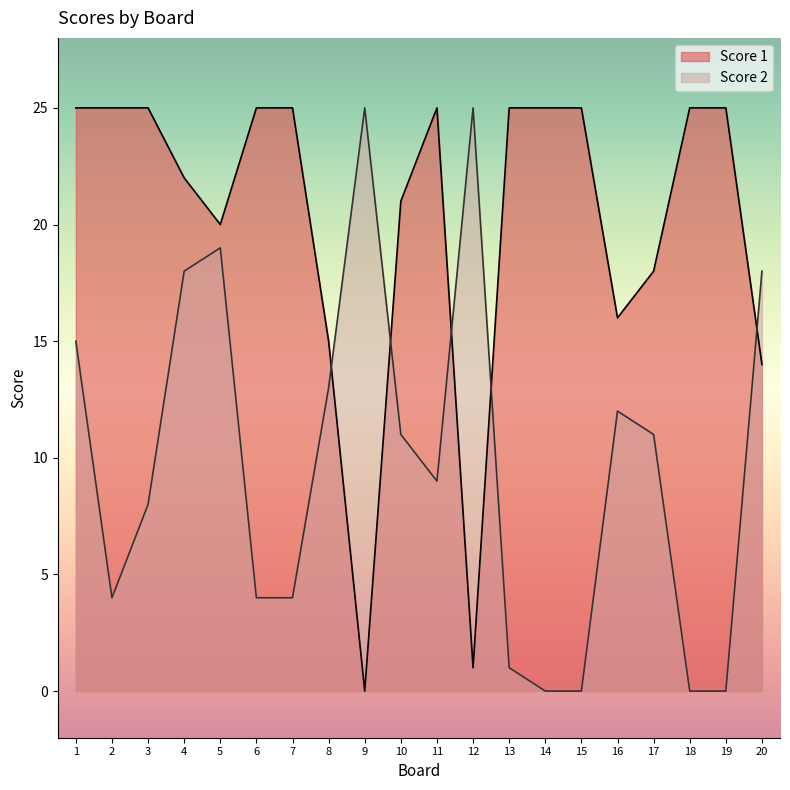

After their last crossing, which series has the higher values: Score 2 or Score 1?

Score 2